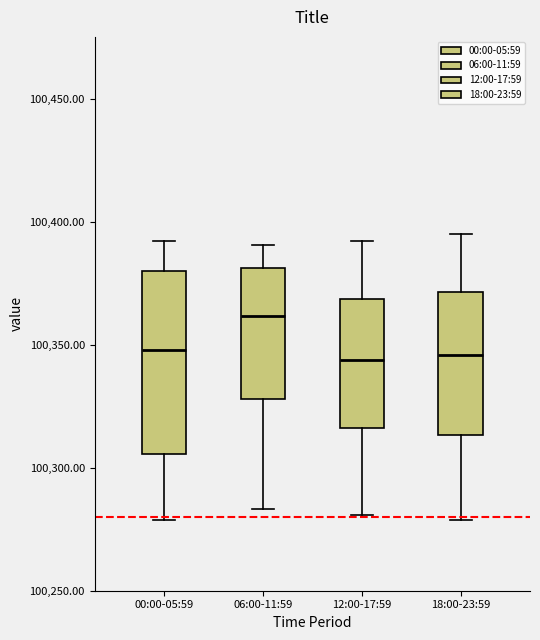

Which box's median line is the highest?

06:00-11:59